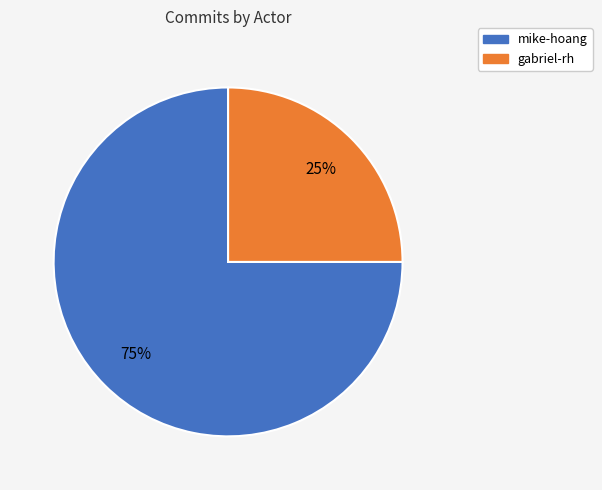

To the nearest percent, what is the average slice percentage?

50%